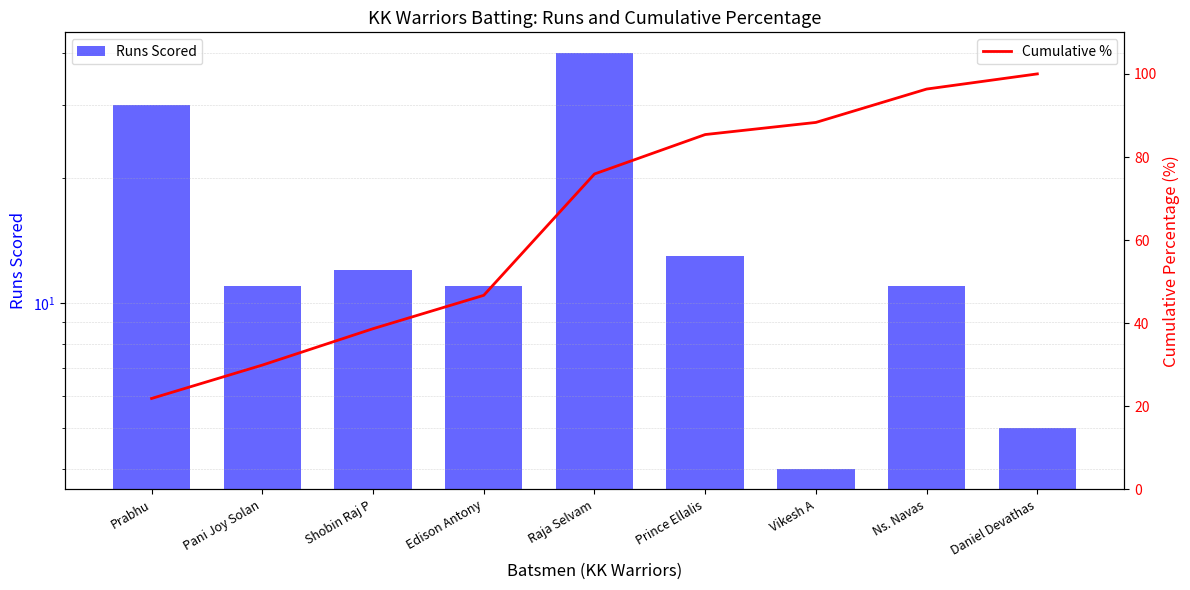

What is the total value across all series at Vikesh A?

92.3